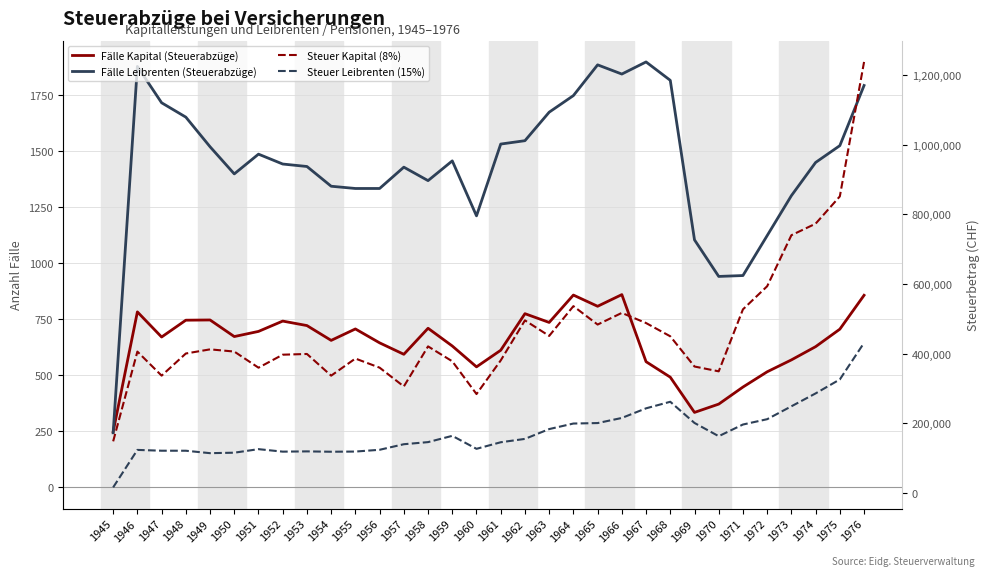

Reading right to left, extract all data points from this chart.

Fälle Kapital (Steuerabzüge): 856	705	627	568	515	447	371	334	491	560	859	807	857	735	774	611	537	630	709	593	644	706	655	721	741	695	672	746	745	670	782	248
Fälle Leibrenten (Steuerabzüge): 1791	1523	1448	1300	1122	944	940	1103	1814	1896	1842	1883	1746	1672	1545	1530	1210	1455	1367	1427	1332	1332	1342	1430	1441	1485	1397	1518	1650	1714	1876	243
Steuer Kapital (8%): 1237818	851493	773114	739996	593373	526953	348892	362721	449544	487629	516780	483278	536172	450654	495317	380223	283632	377730	420590	305473	359453	385647	336475	398787	396702	359351	405707	412045	400104	336537	405615	147797
Steuer Leibrenten (15%): 430794	325607	285472	248442	211394	196102	162535	200568	261464	242619	214952	200260	198920	182963	154797	145123	126277	163558	145540	139483	123502	118408	117903	118900	118156	125313	115129	113787	120777	120840	123122	15584